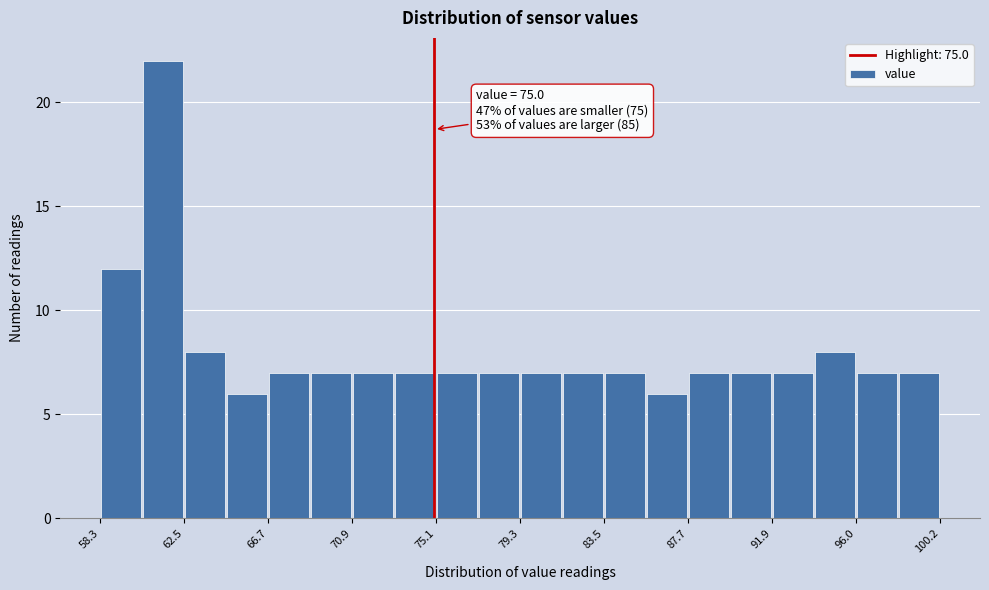

Which range on the x-axis has the tallest bar?

60.5 to 62.5